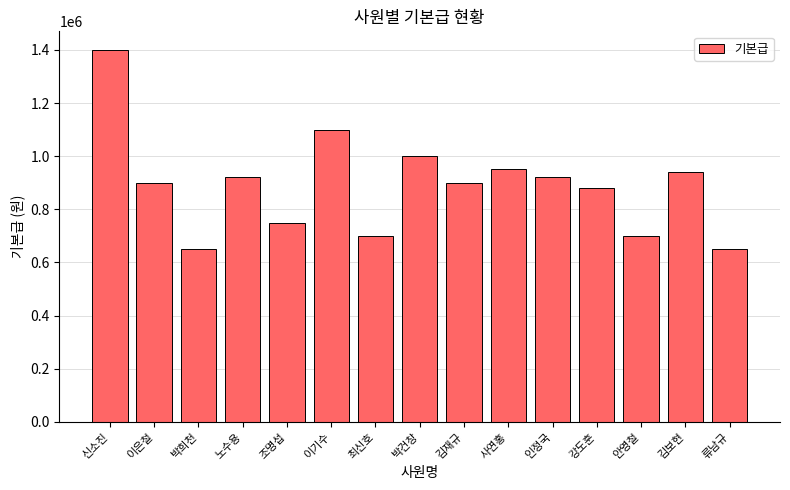

Read the value at 김보현, to the nearest 100.

940000